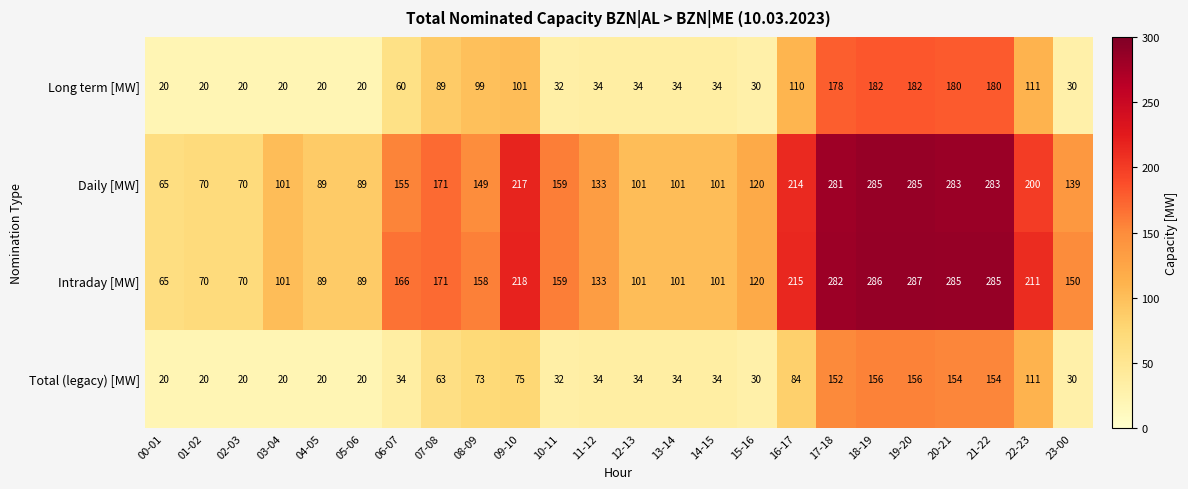

Is it true that Total (legacy) [MW] equals 34 at 14-15?

True